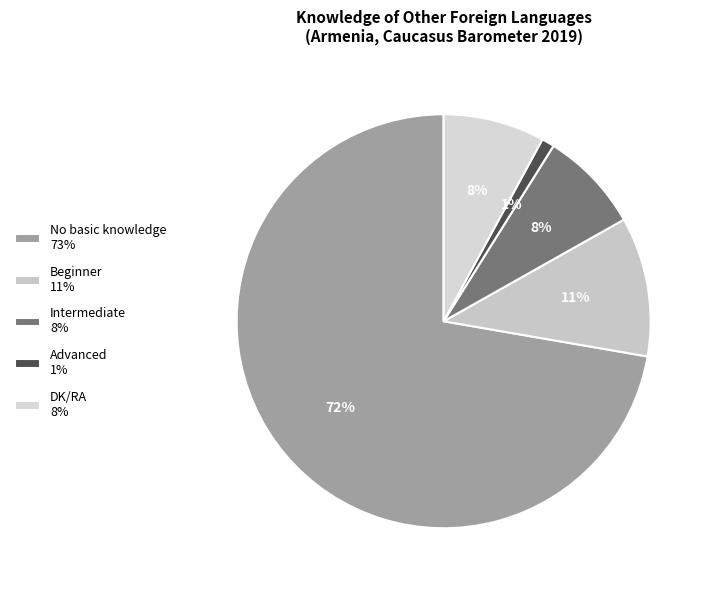

How much of the chart is everything except Beginner?

89.1%